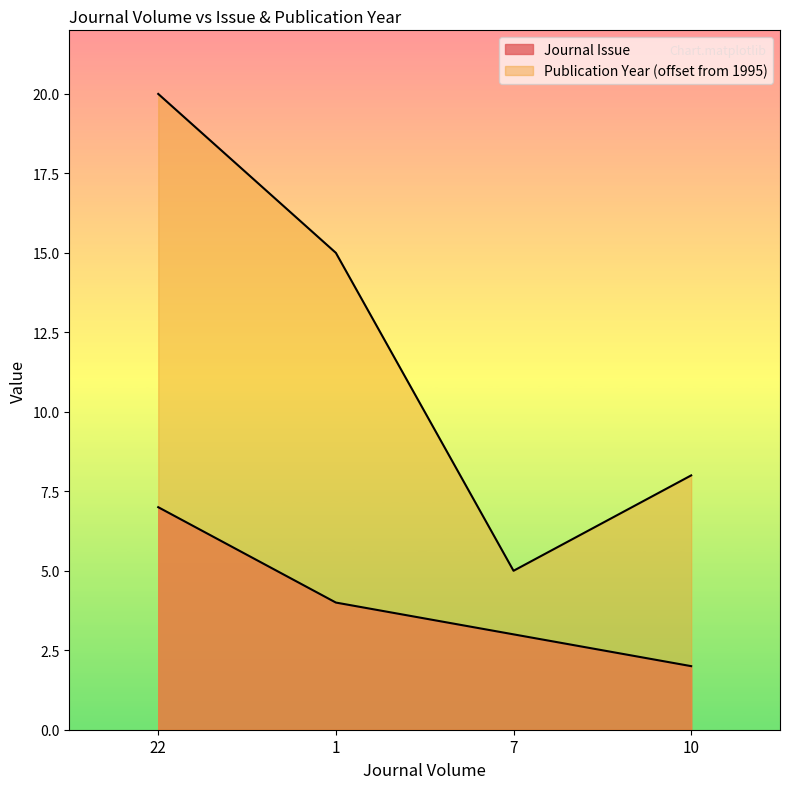

Which series has the largest total across all categories?

Publication Year